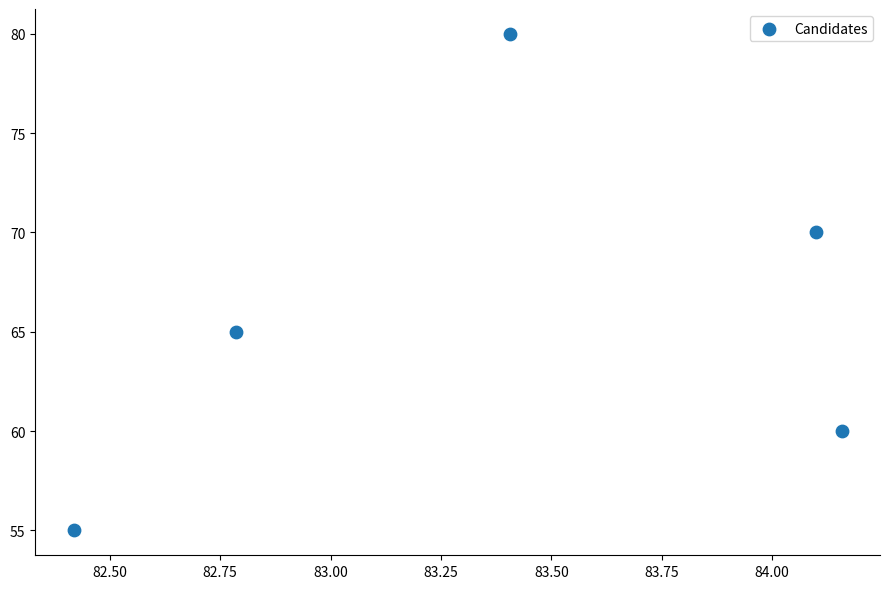

What Y value in the scatter plot is closest to 67?

65